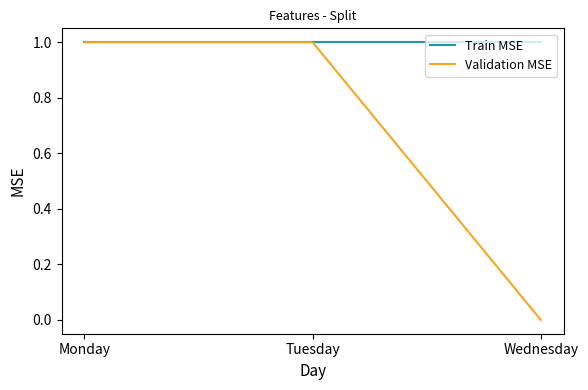

What is the greatest value displayed?

1